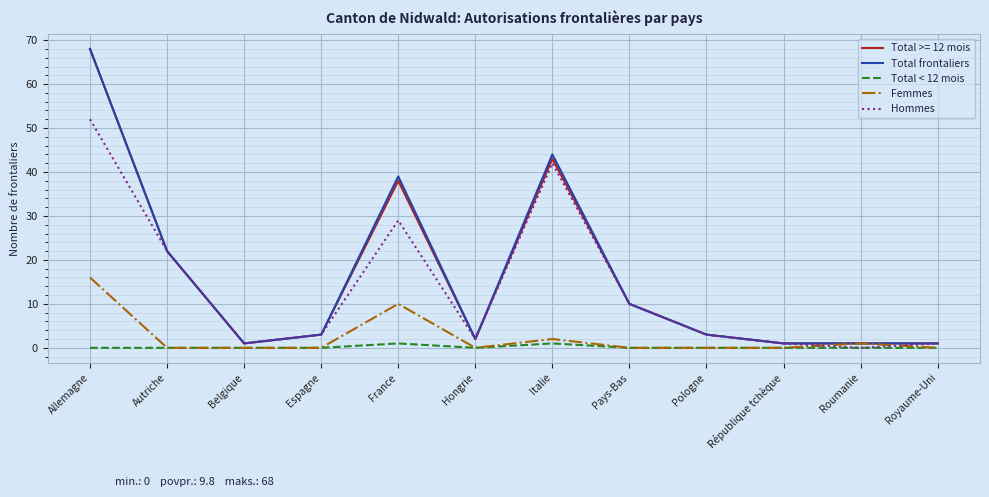

True or false: Total < 12 mois and Total frontaliers intersect in this chart.

False